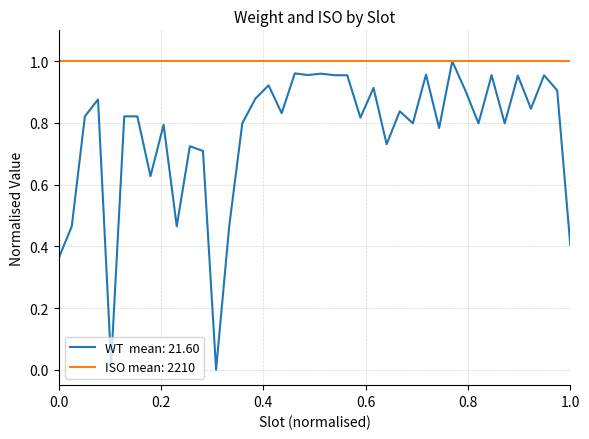

How many lines are shown in the chart?

2